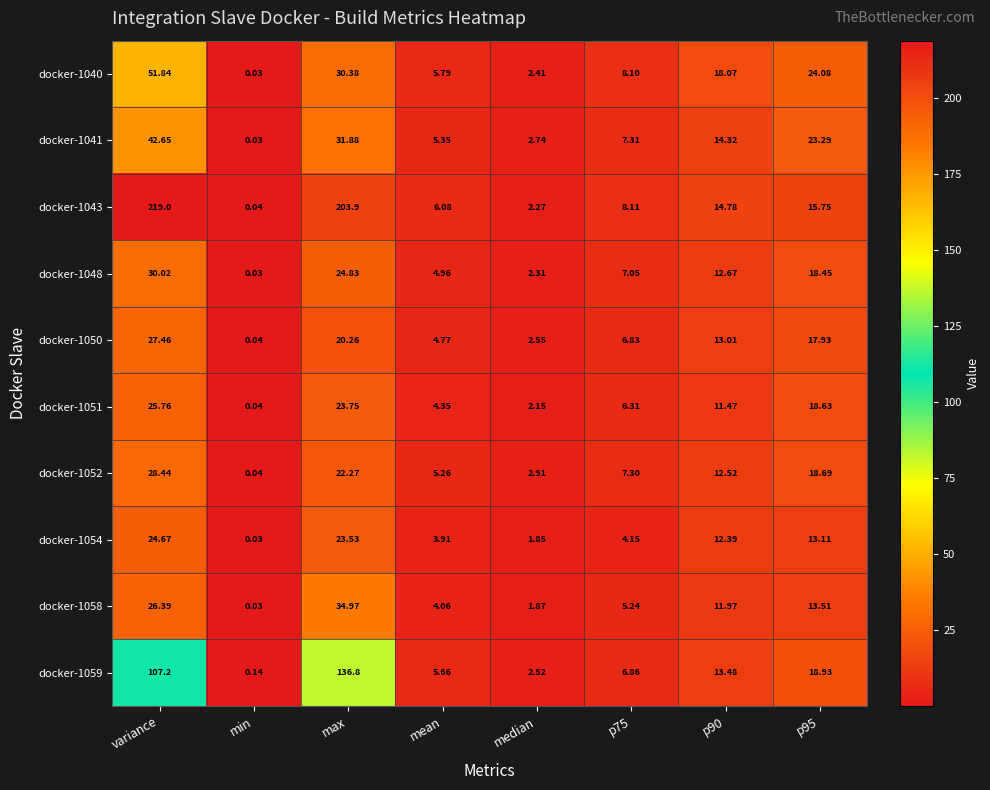

Which category has the highest value in the docker-1043 series?

variance